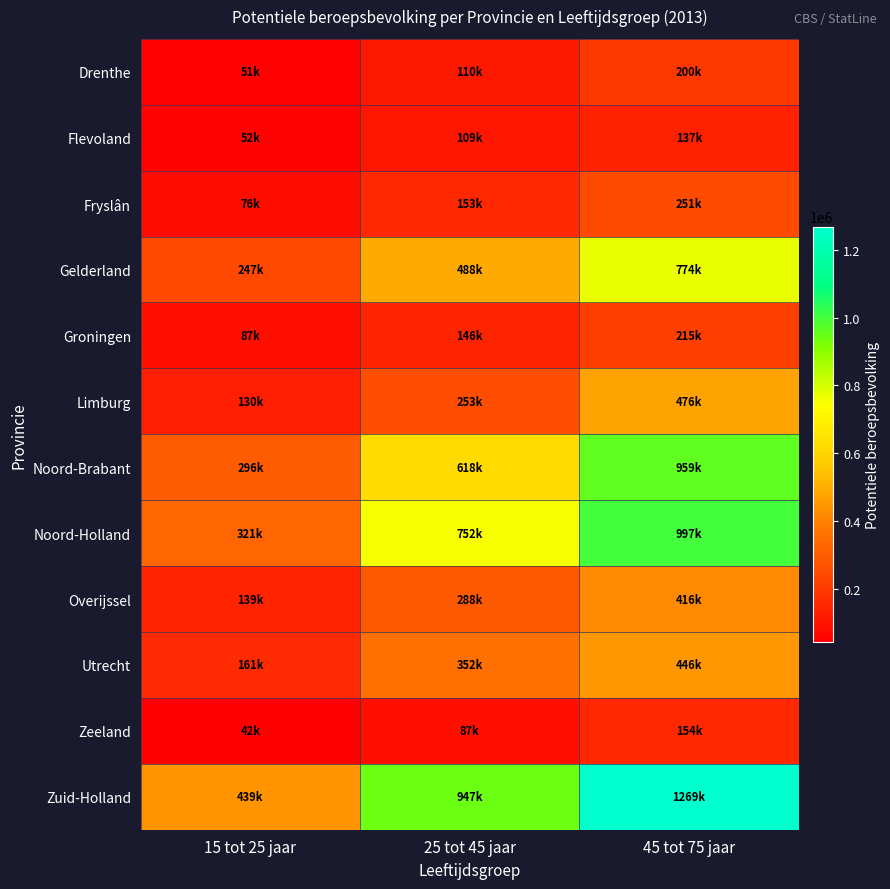

Reading right to left, transcribe all the data shown in this chart.

Drenthe: 45 tot 75 jaar=200000	25 tot 45 jaar=110000	15 tot 25 jaar=51000
Flevoland: 45 tot 75 jaar=137000	25 tot 45 jaar=109000	15 tot 25 jaar=52000
Fryslân: 45 tot 75 jaar=251000	25 tot 45 jaar=153000	15 tot 25 jaar=76000
Gelderland: 45 tot 75 jaar=774000	25 tot 45 jaar=488000	15 tot 25 jaar=247000
Groningen: 45 tot 75 jaar=215000	25 tot 45 jaar=146000	15 tot 25 jaar=87000
Limburg: 45 tot 75 jaar=476000	25 tot 45 jaar=253000	15 tot 25 jaar=130000
Noord-Brabant: 45 tot 75 jaar=959000	25 tot 45 jaar=618000	15 tot 25 jaar=296000
Noord-Holland: 45 tot 75 jaar=997000	25 tot 45 jaar=752000	15 tot 25 jaar=321000
Overijssel: 45 tot 75 jaar=416000	25 tot 45 jaar=288000	15 tot 25 jaar=139000
Utrecht: 45 tot 75 jaar=446000	25 tot 45 jaar=352000	15 tot 25 jaar=161000
Zeeland: 45 tot 75 jaar=154000	25 tot 45 jaar=87000	15 tot 25 jaar=42000
Zuid-Holland: 45 tot 75 jaar=1269000	25 tot 45 jaar=947000	15 tot 25 jaar=439000